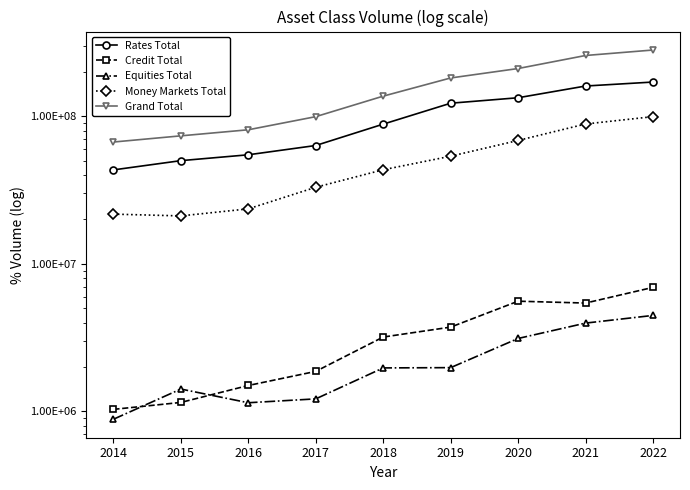

Is this an area chart (filled region under the line)?

No